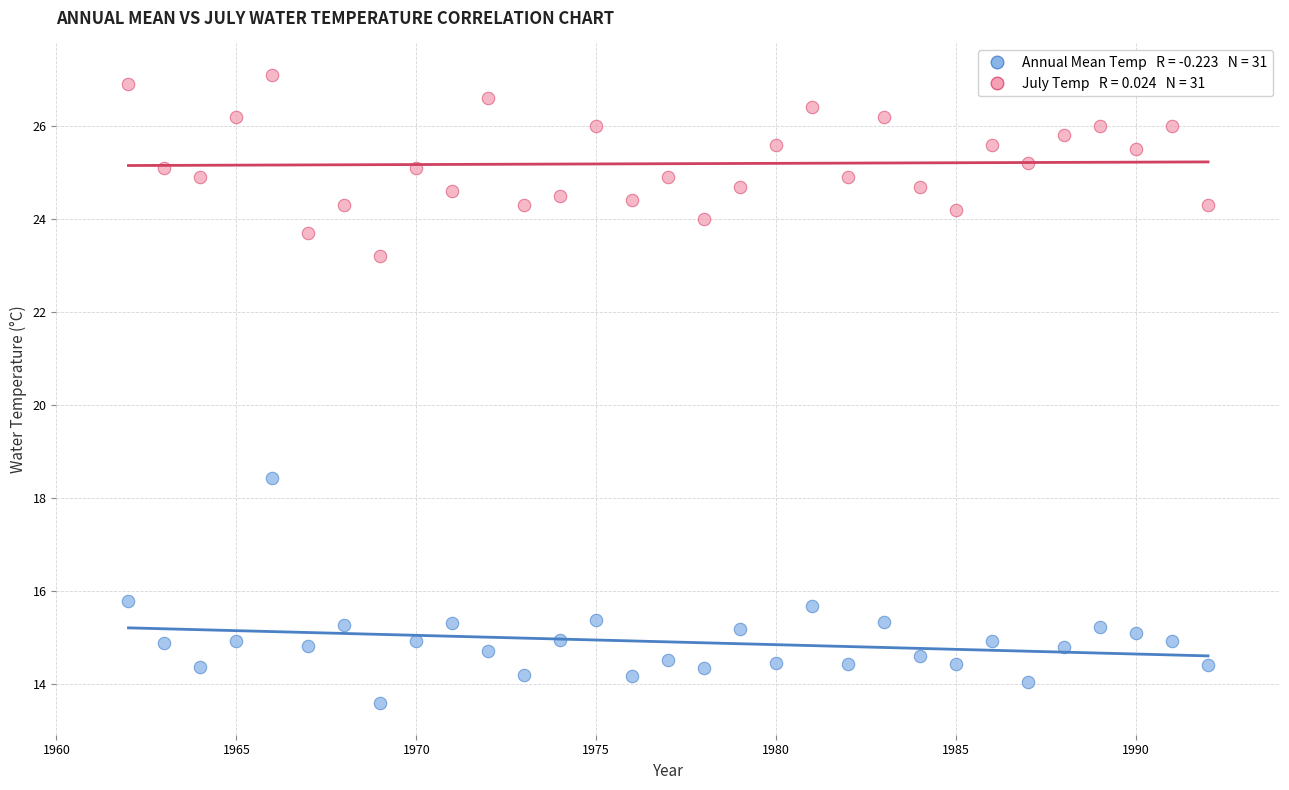

Across all data points, what is the range of Y values (max minus min)?

13.5